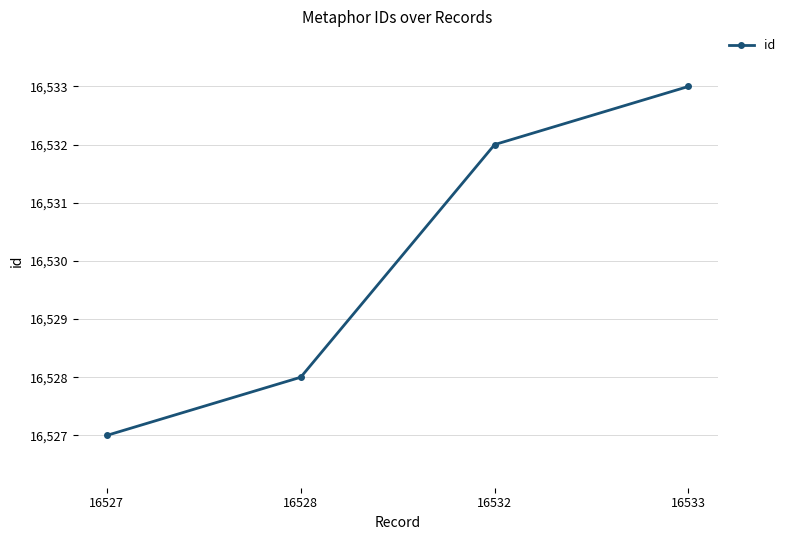

What is the value of the 2nd point from the left?

16528